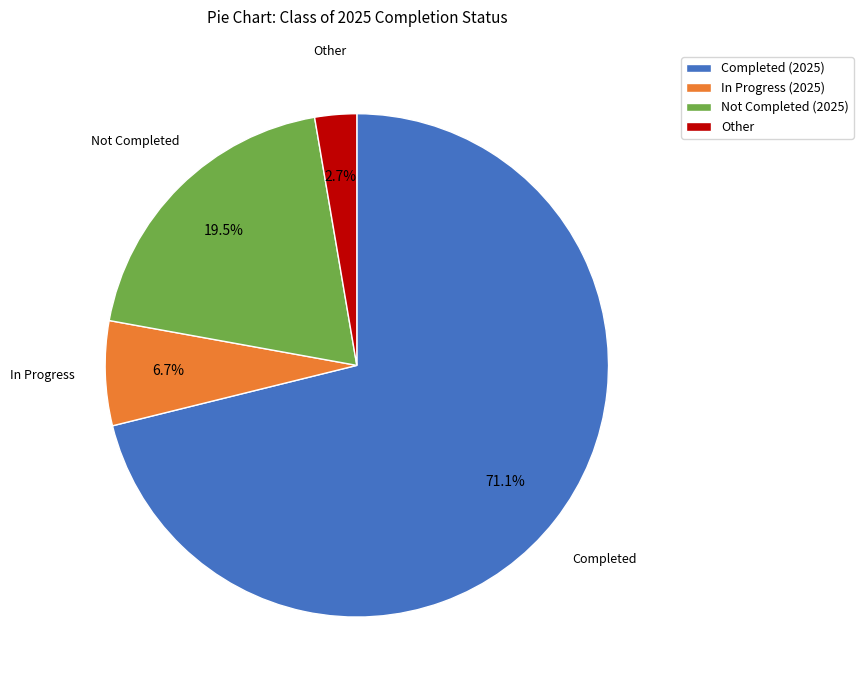

Which slice is the smallest?

Other